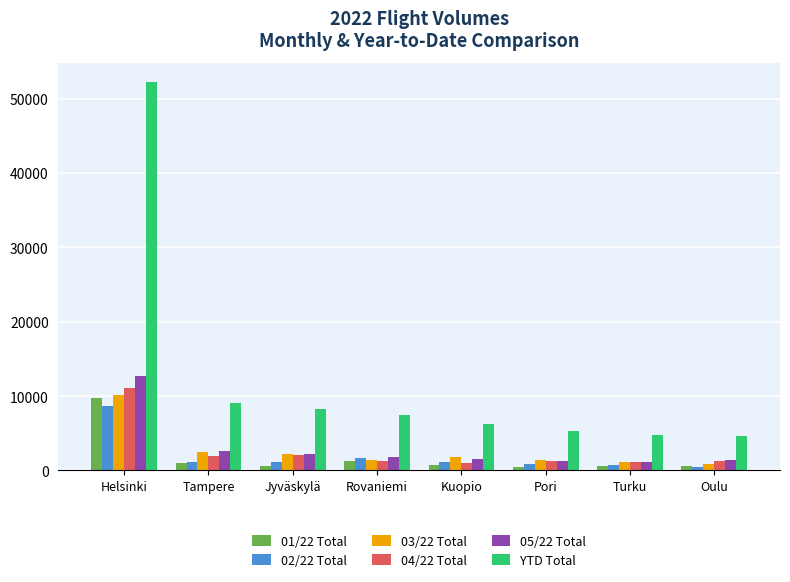

Which series has the widest spread of values?

YTD Total